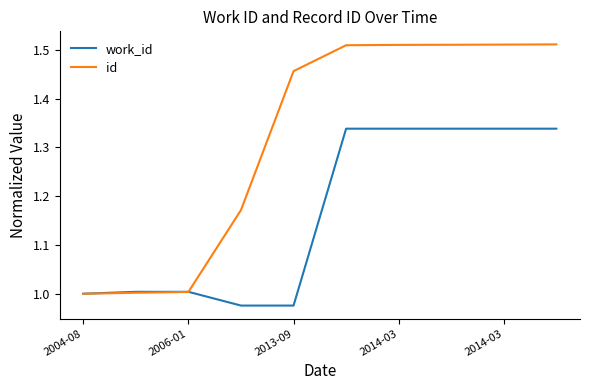

Which series has the widest spread of values?

id